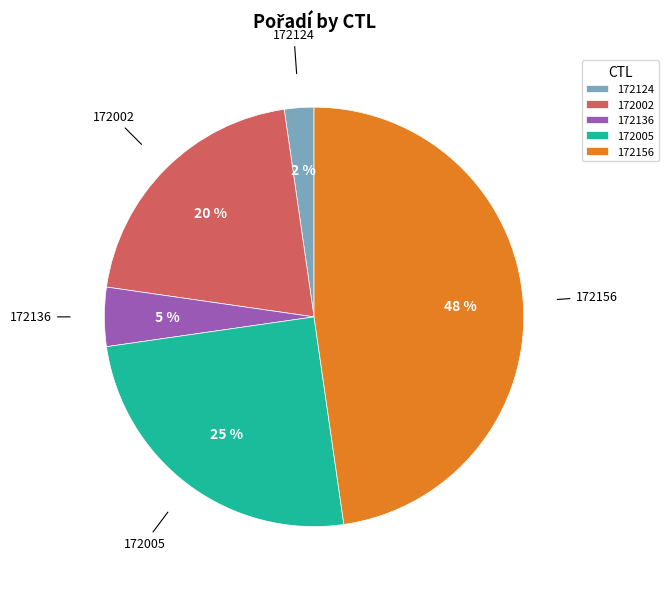

Which slice is the smallest?

172124